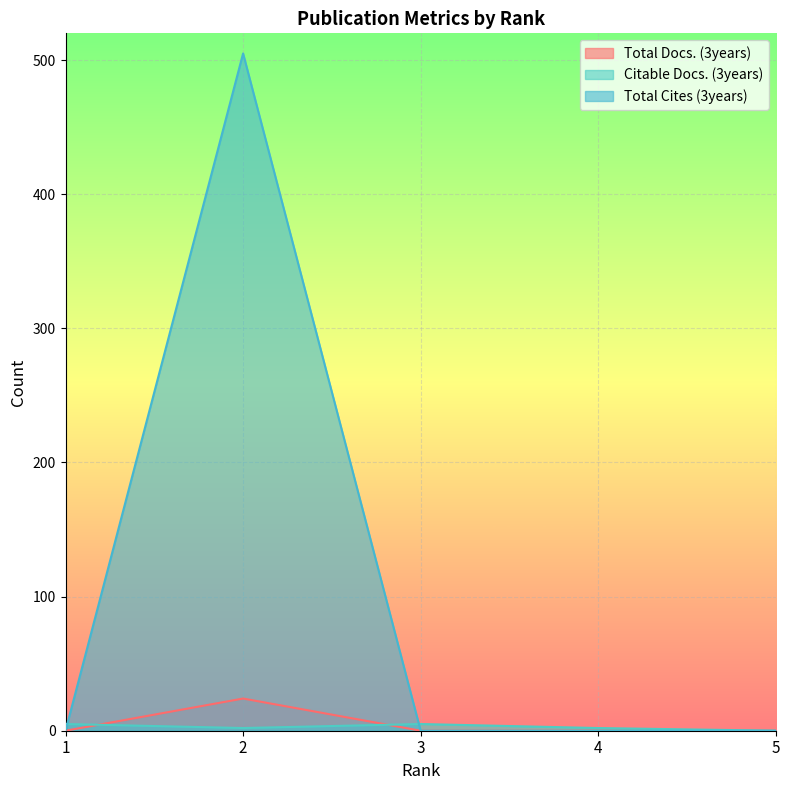

How many interior local peaks does the Total Docs. (3years) series have?

1